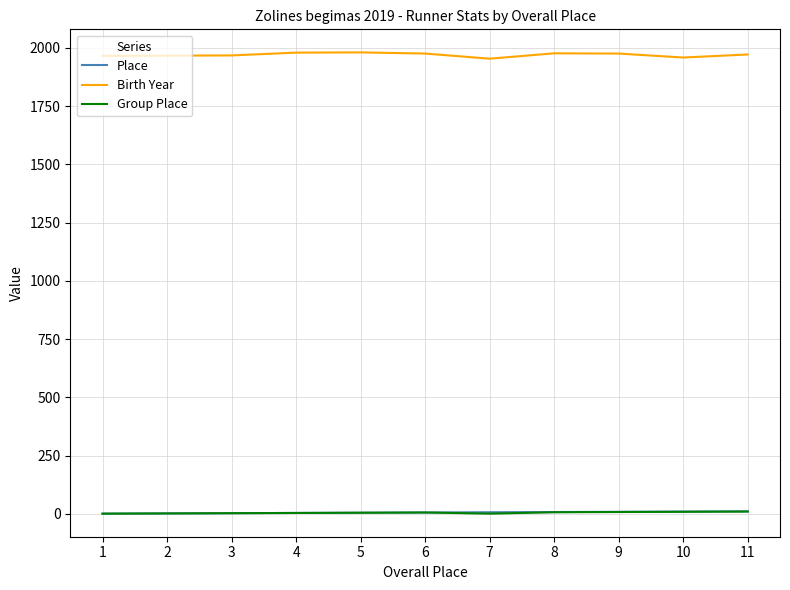

True or false: Birth Year and Place cross at least once.

False